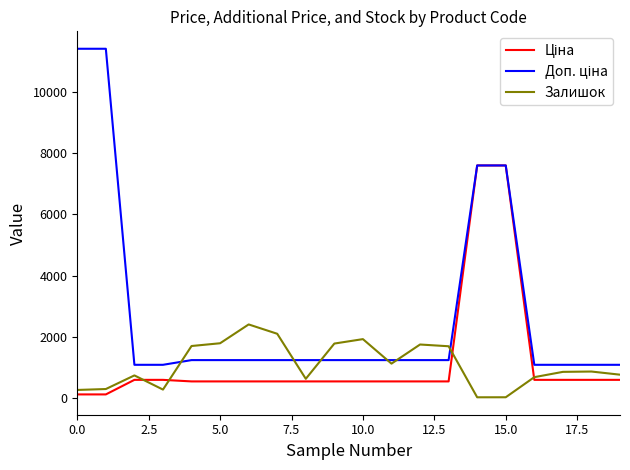

What is the smallest value displayed?

20.0